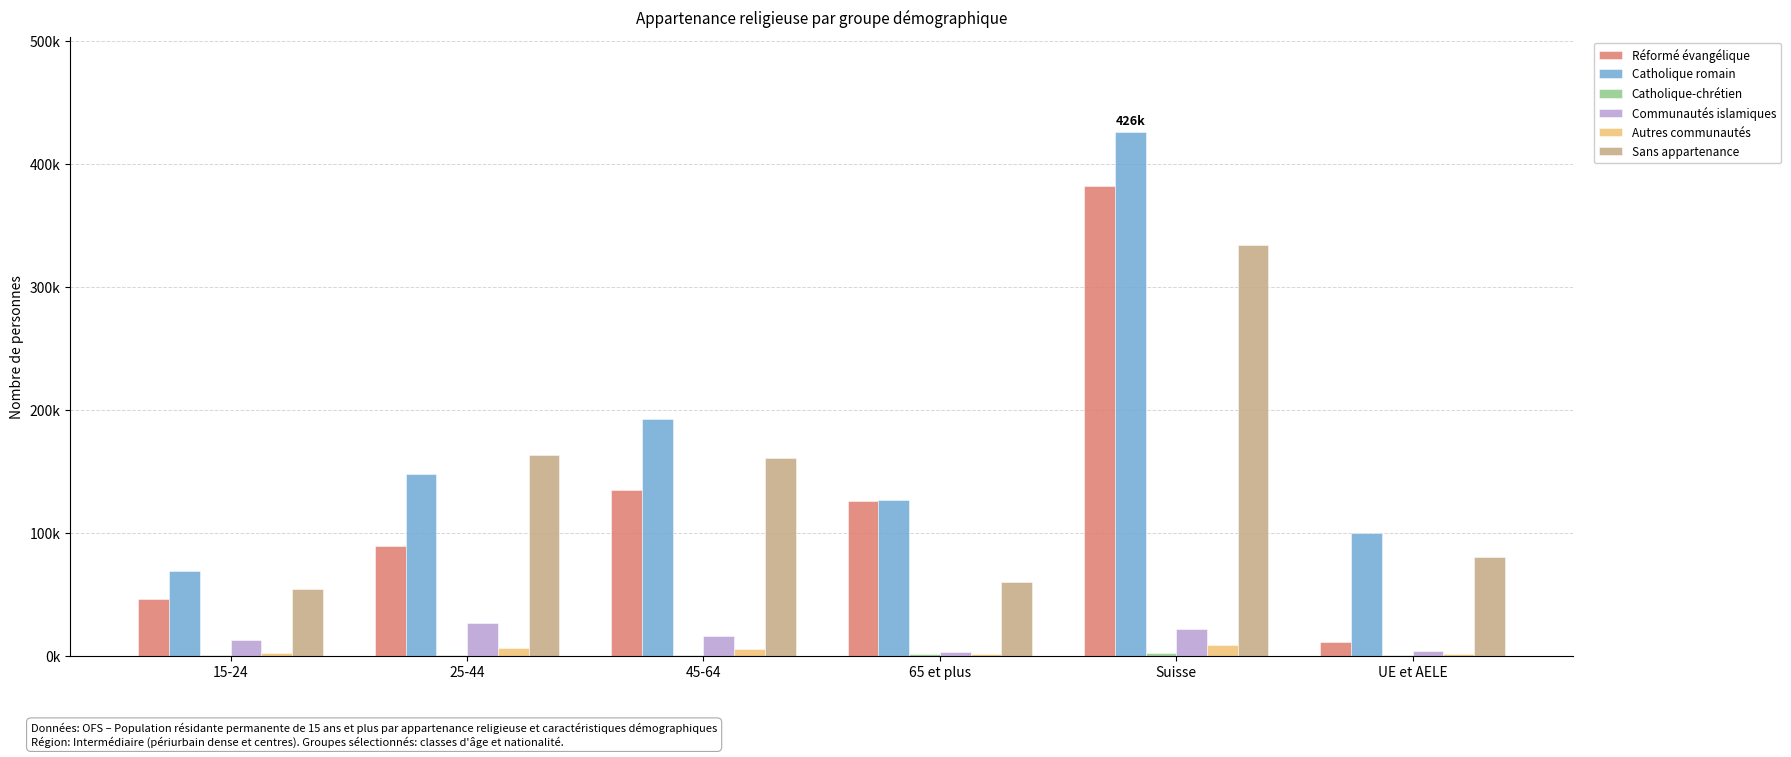

Does the chart contain stacked bars?

No